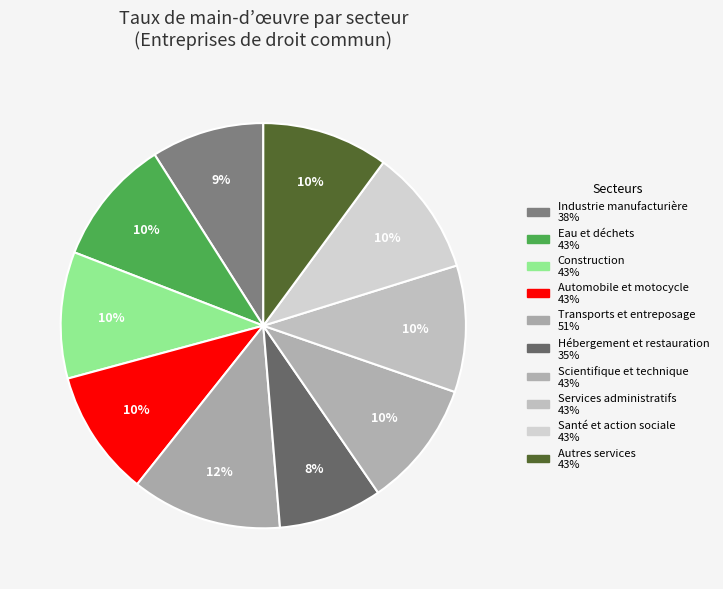

To the nearest percent, what percentage of the pie is Scientifique et technique?

10%